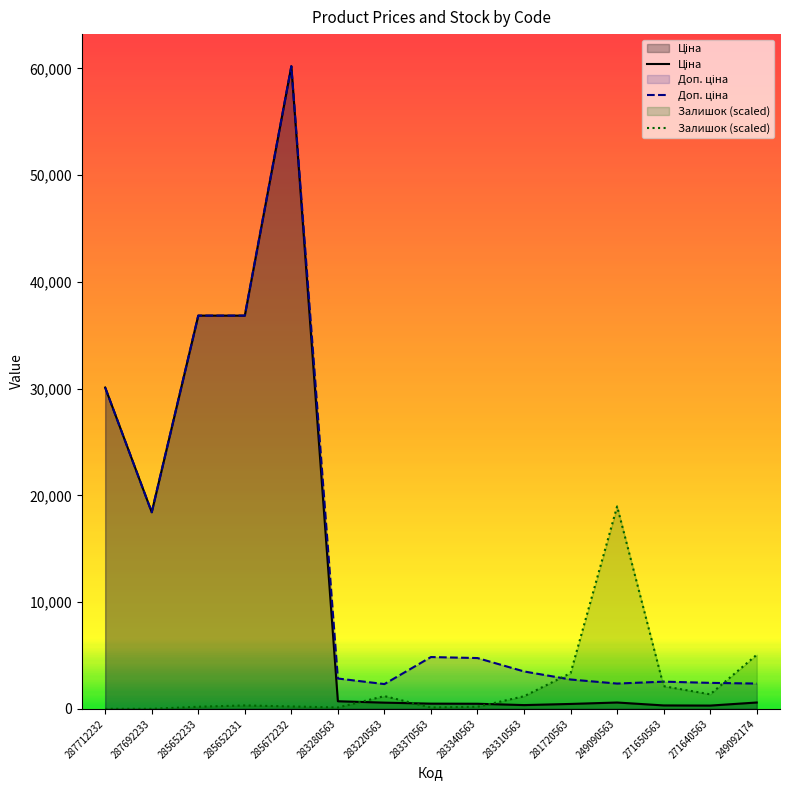

How many values in the Залишок series exceed 319?

8